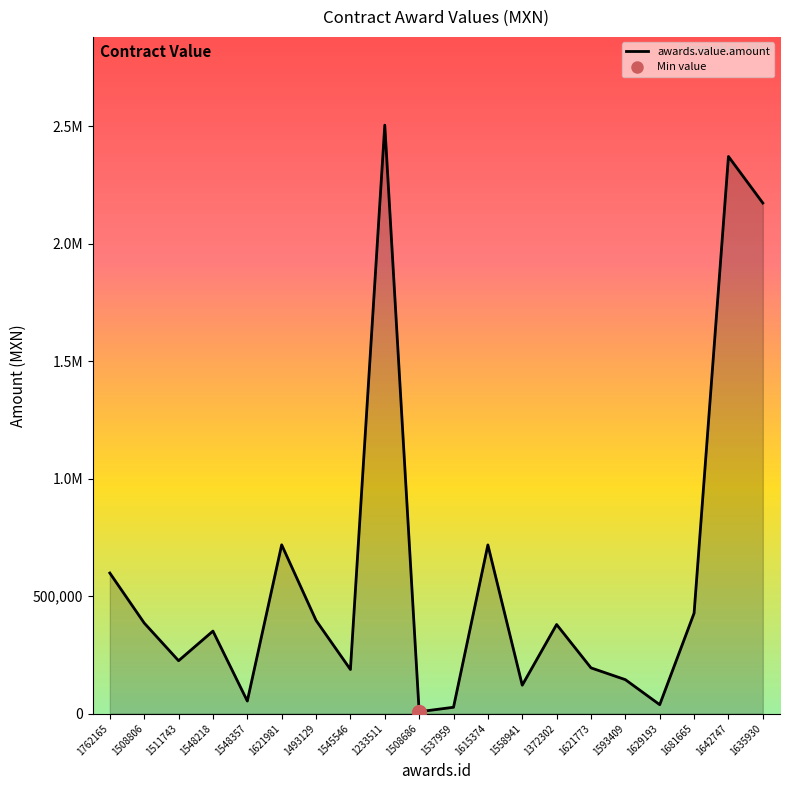

Rank the categories by value from highest to lowest.

1233511, 1642747, 1635930, 1621981, 1615374, 1762165, 1681665, 1493129, 1508806, 1372302, 1548218, 1511743, 1621773, 1545546, 1593409, 1558941, 1548357, 1629193, 1537959, 1508686